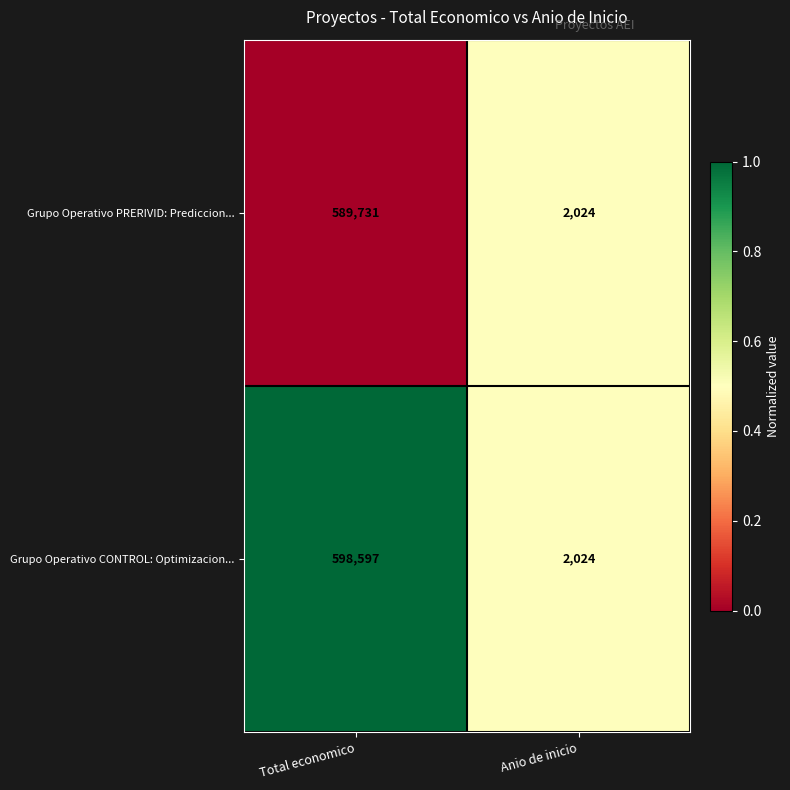

Between Total economico and Anio de inicio, which series saw the biggest shift?

Grupo Operativo CONTROL: Optimizacion...